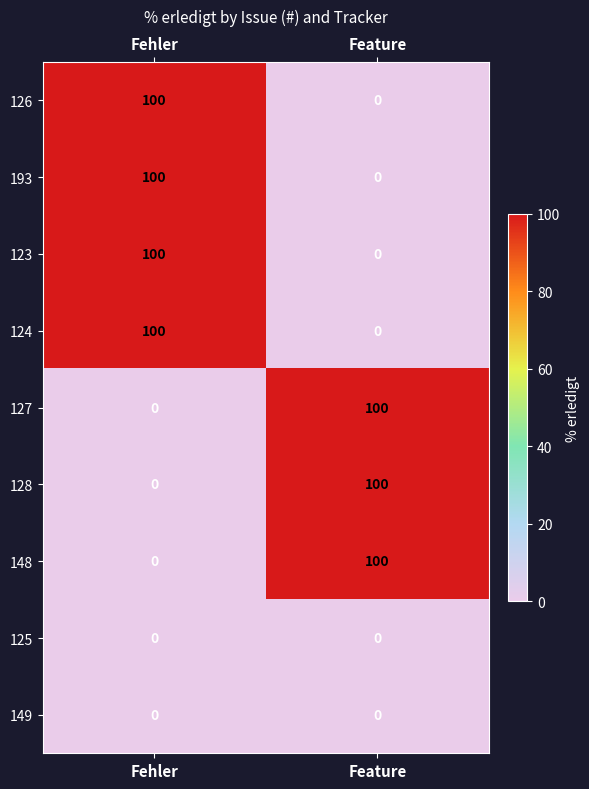

At which category is the sum across all series the highest?

Fehler